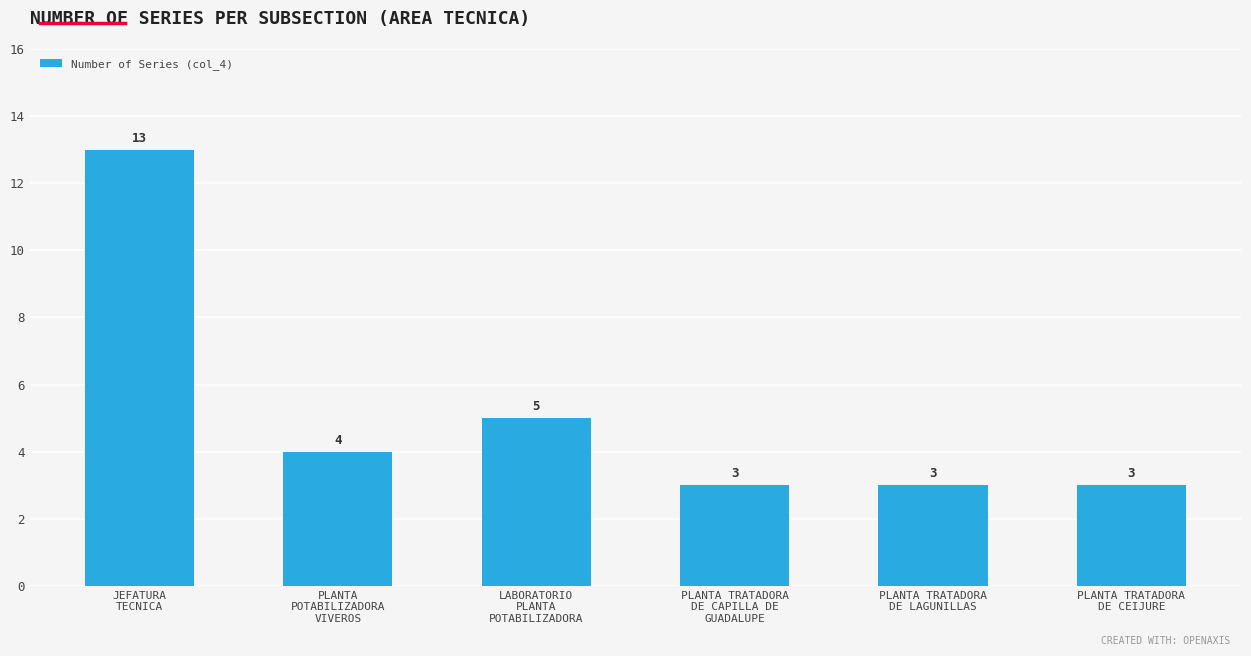

What is the ratio of the value at PLANTA TRATADORA
DE CAPILLA DE
GUADALUPE to the value at PLANTA TRATADORA
DE CEIJURE?

1.0